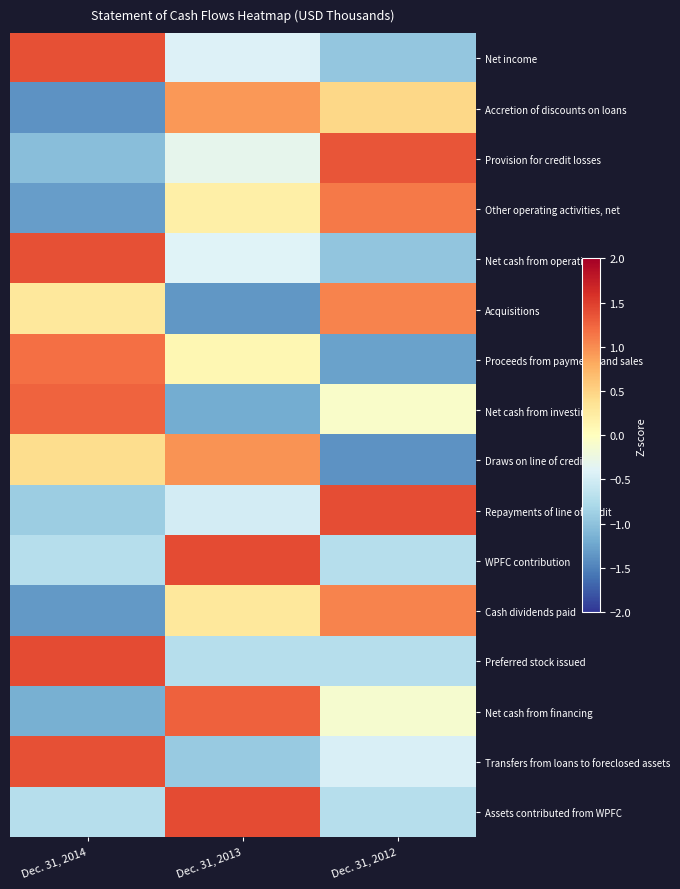

What is the maximum value shown in the chart?

1.4